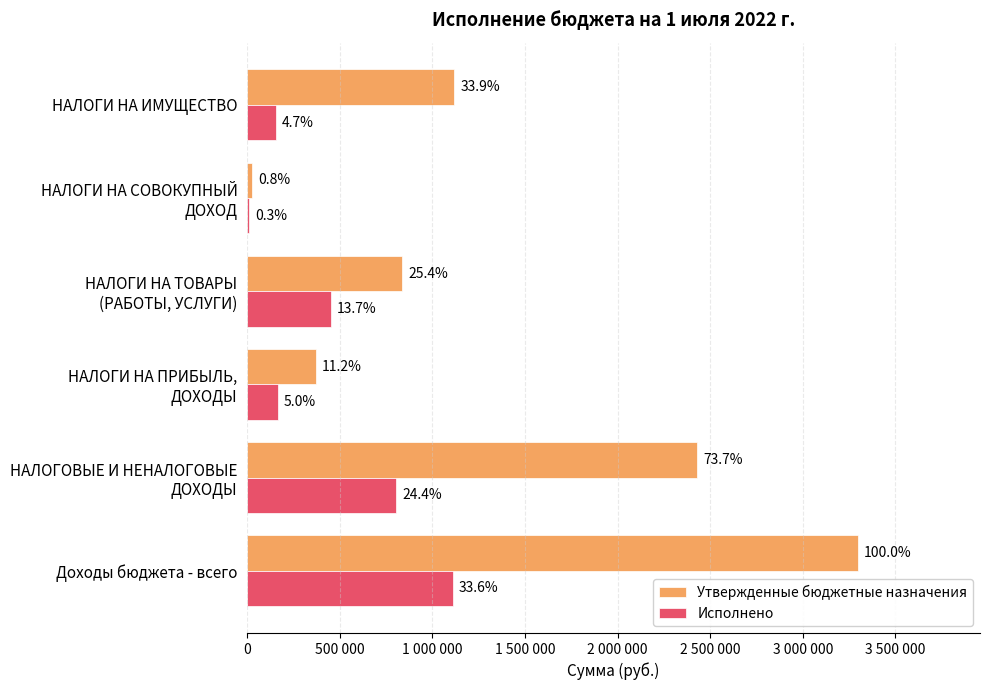

What are all the series names shown in the legend?

Утвержденные бюджетные назначения, Исполнено